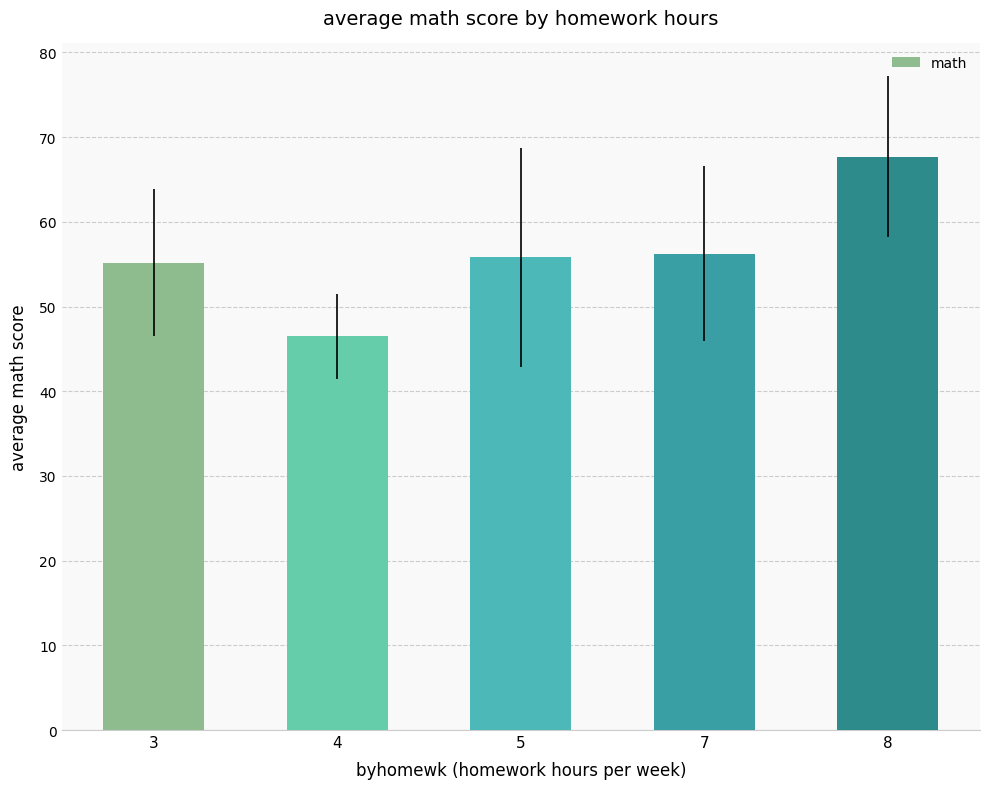

What is the value of the 1st bar from the left?

55.2